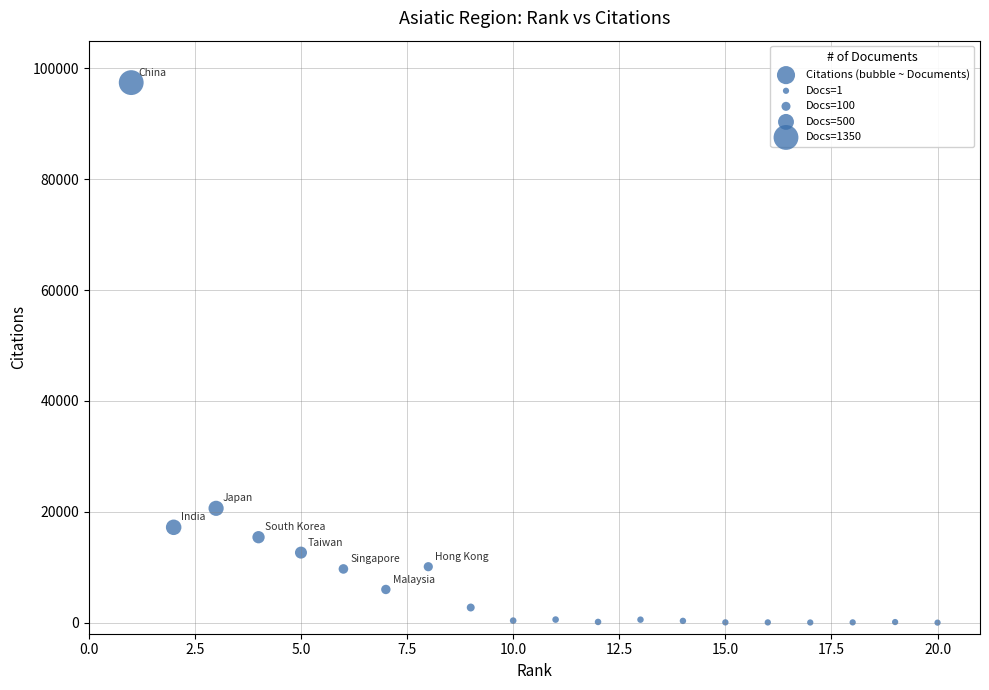

What is the range of X values (max minus min)?

19